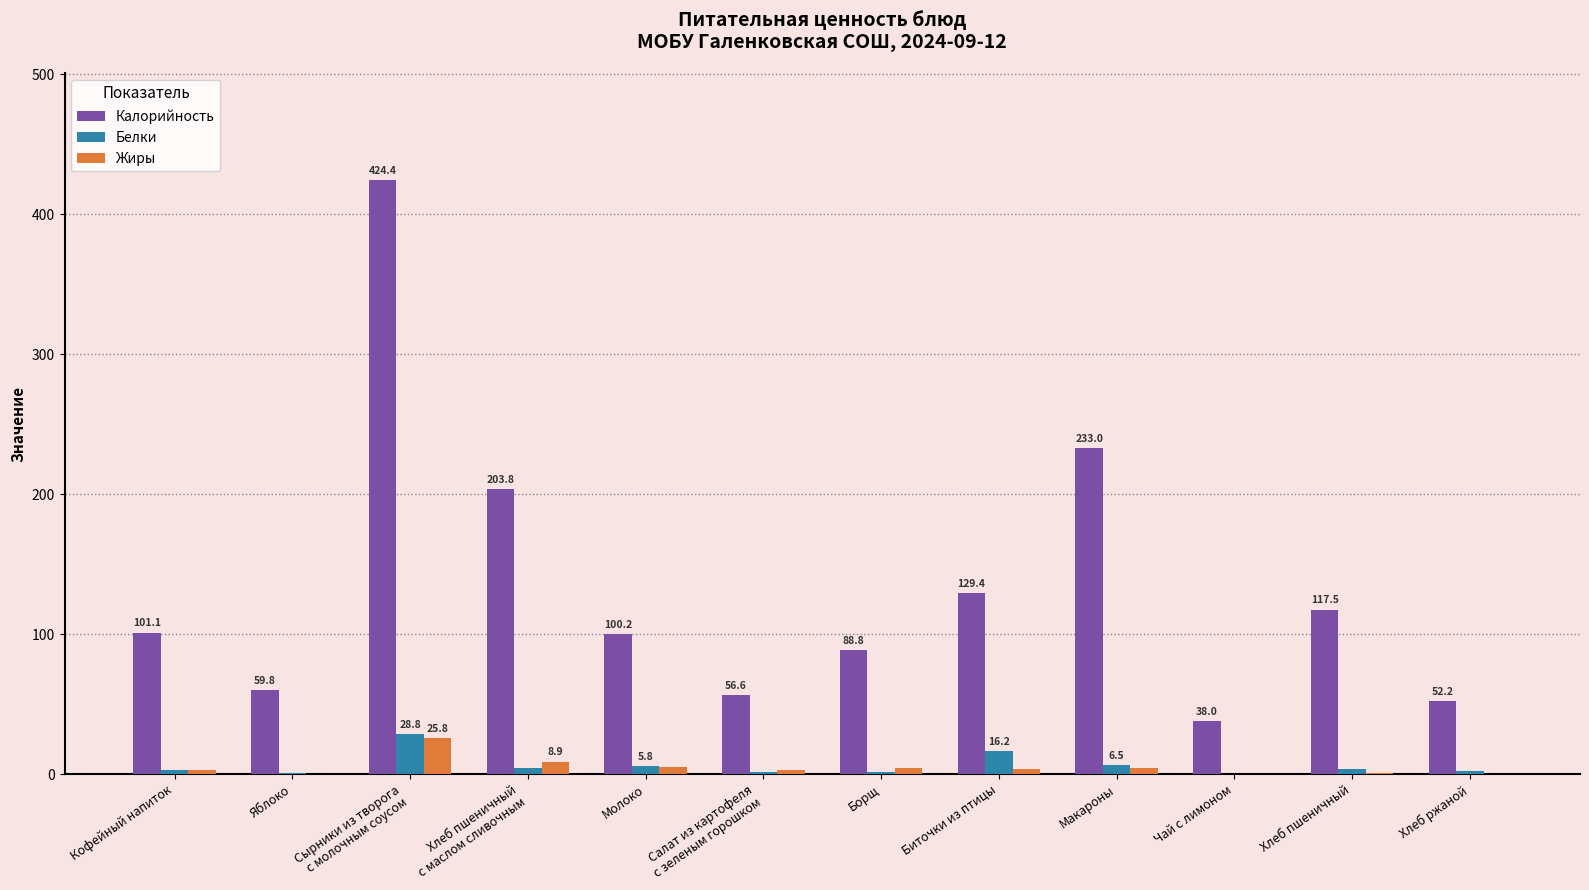

Where does the Калорийность series first go above 101?

Кофейный напиток